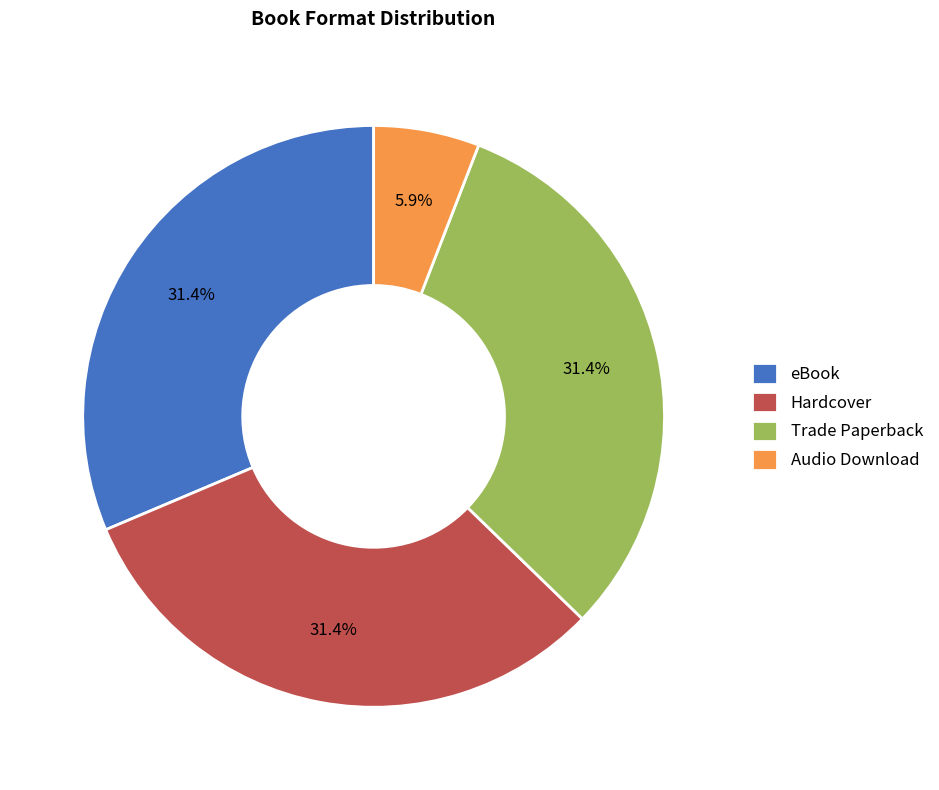

Does eBook represent more than half of the total?

No